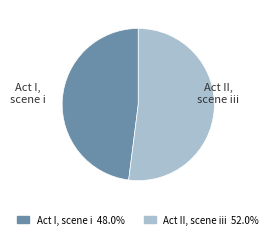

What is the ratio of the value at Act II, scene iii to the value at Act I, scene i?

1.1